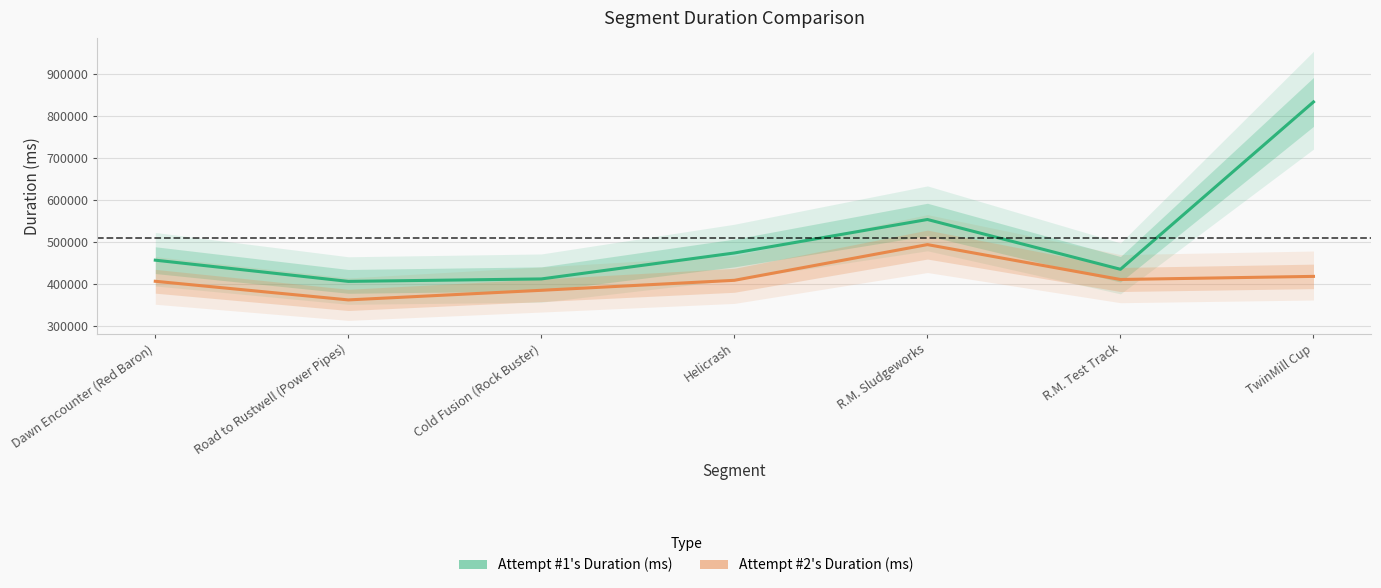

What is the difference between the maximum and minimum values in the Attempt #2's Duration (ms) series?

131886